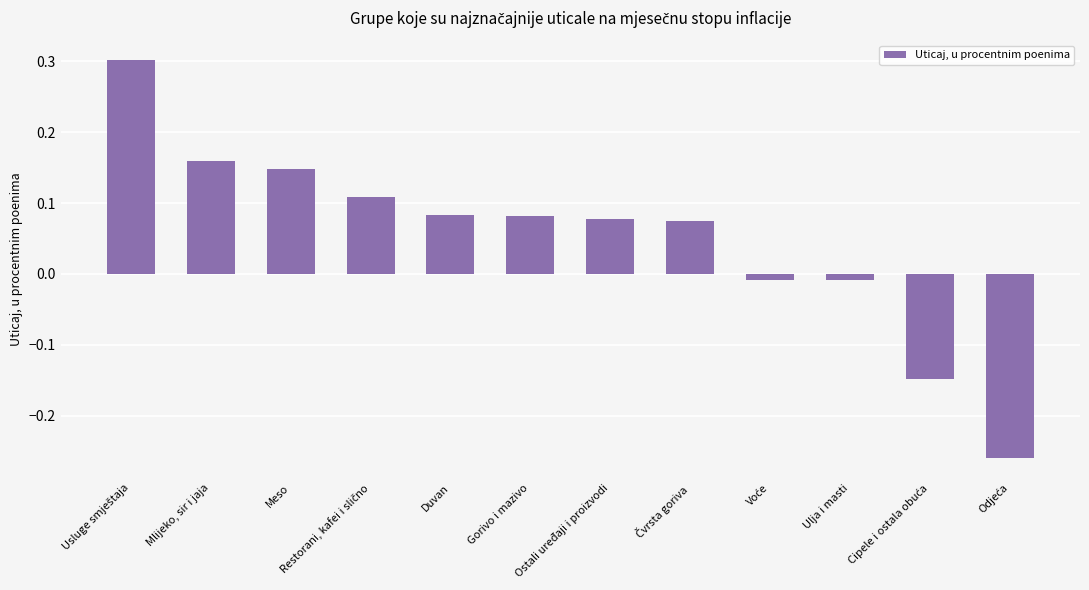

What is the sum of all values?

0.6